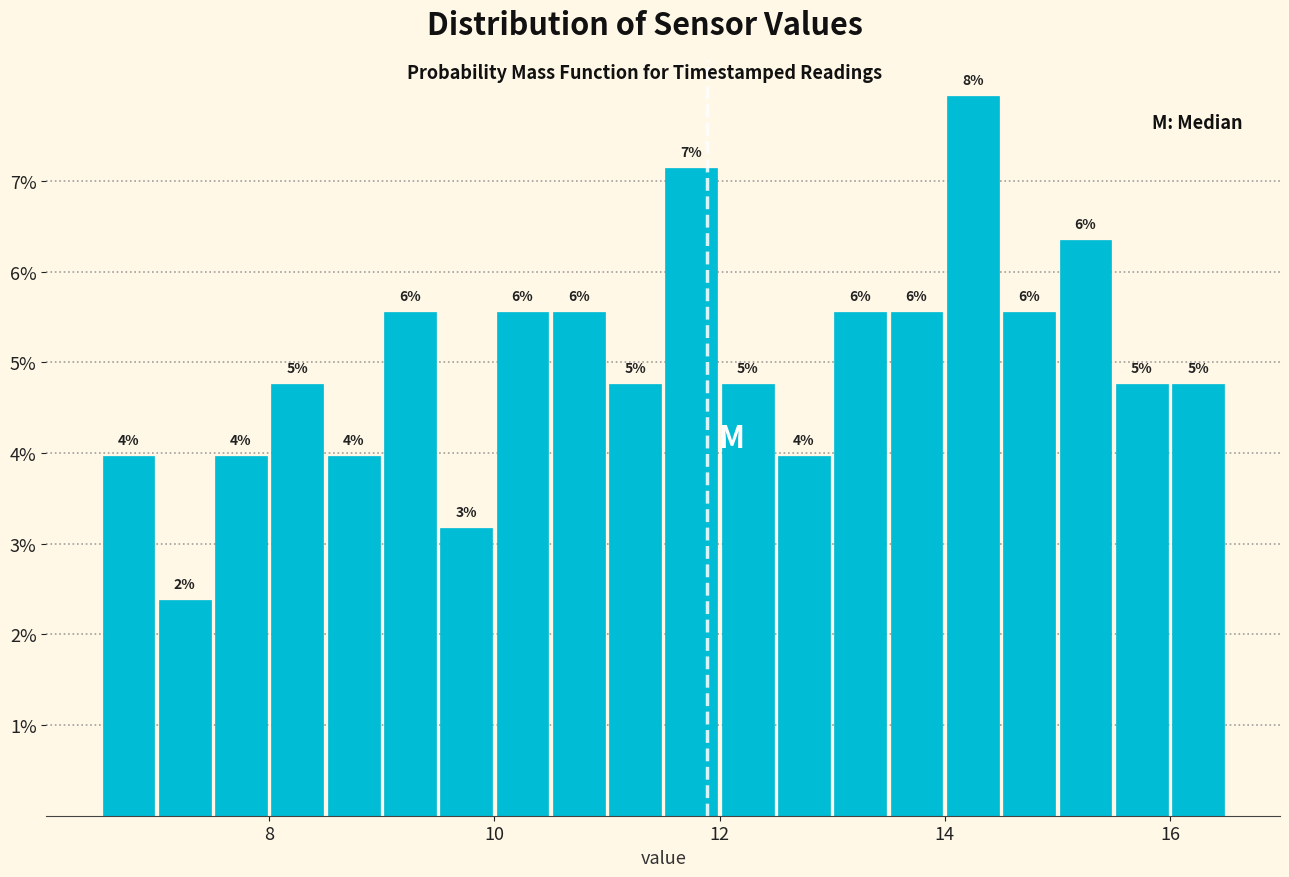

Around what value on the x-axis is the tallest bar? Give the approximate position of its centre, as read against the axis.

14.2